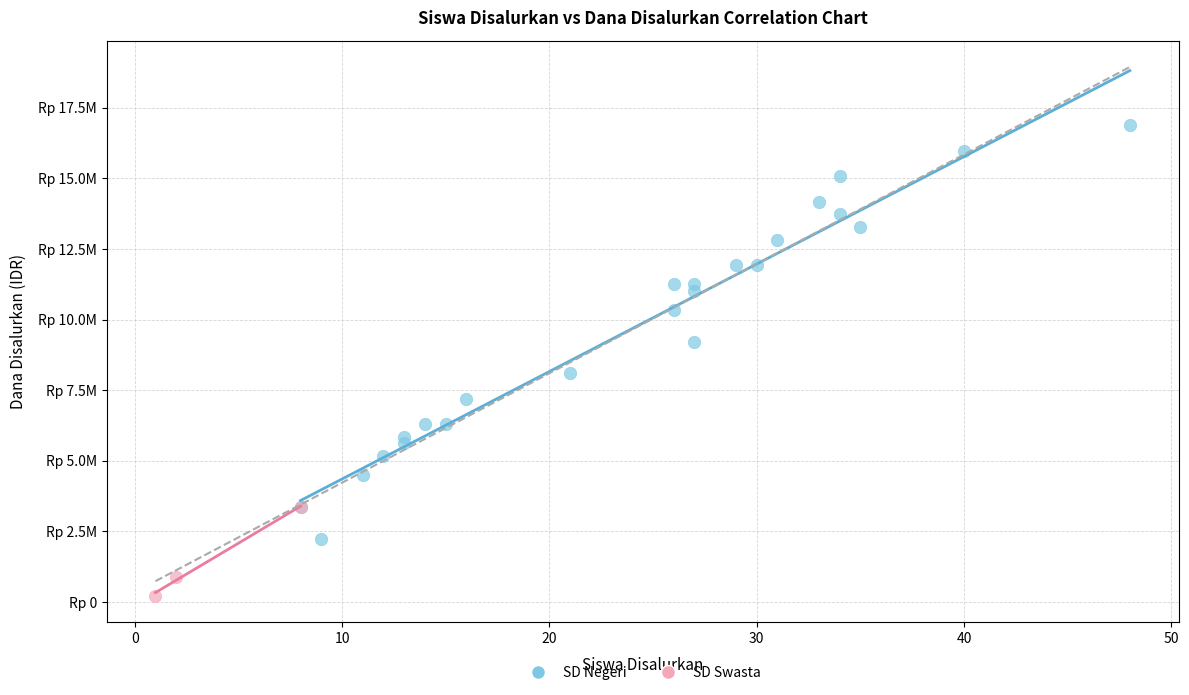

Which series contains the lowest Y value?

SD Swasta